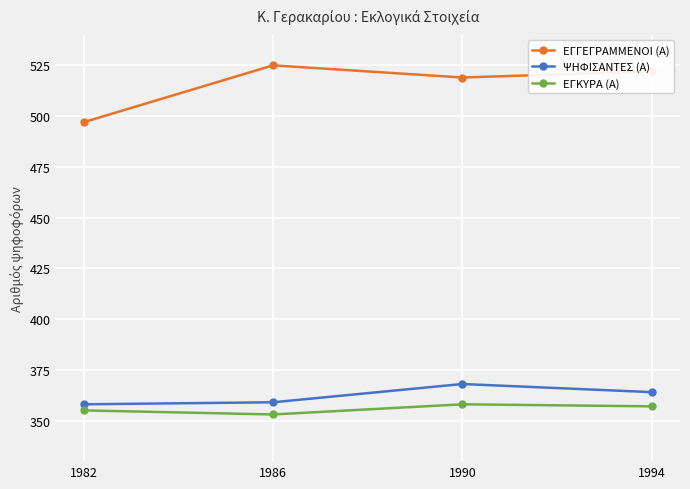

True or false: ΕΓΚΥΡΑ (Α) has a value of 225 at 1990.

False